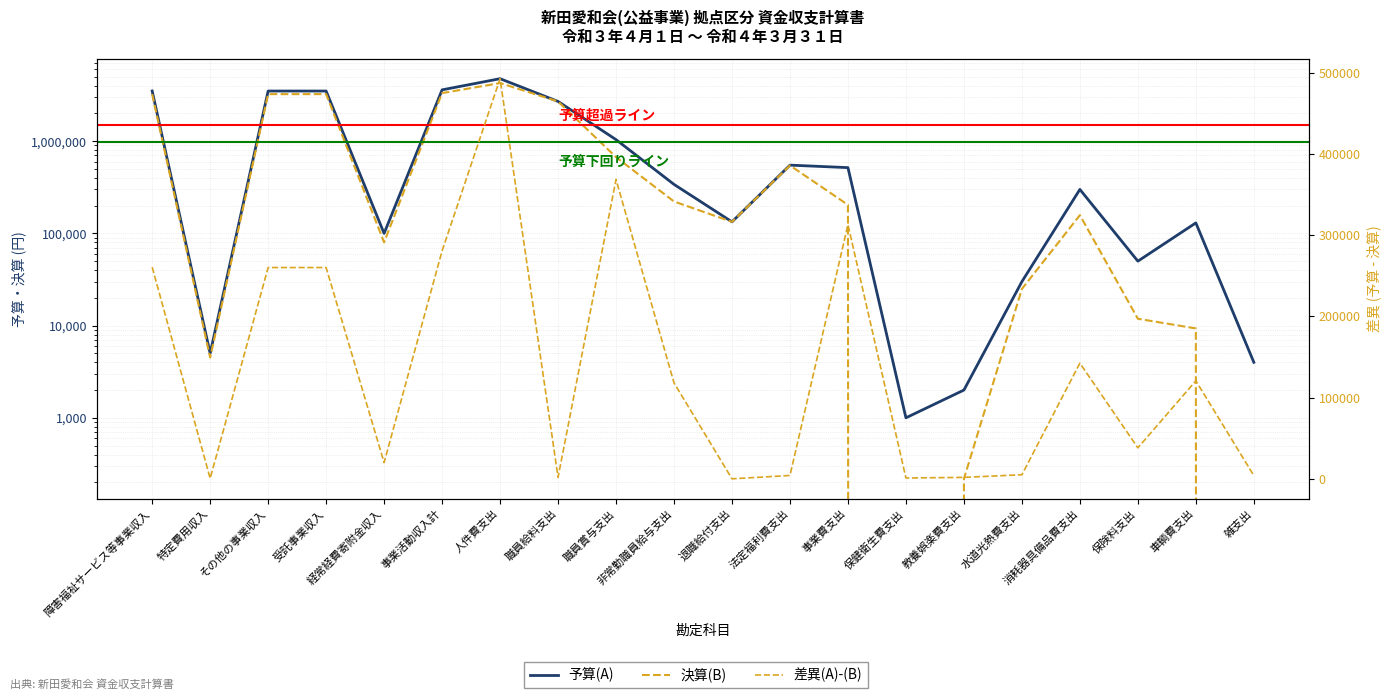

What is the difference between the maximum and minimum values in the 予算(A) series?

4762500